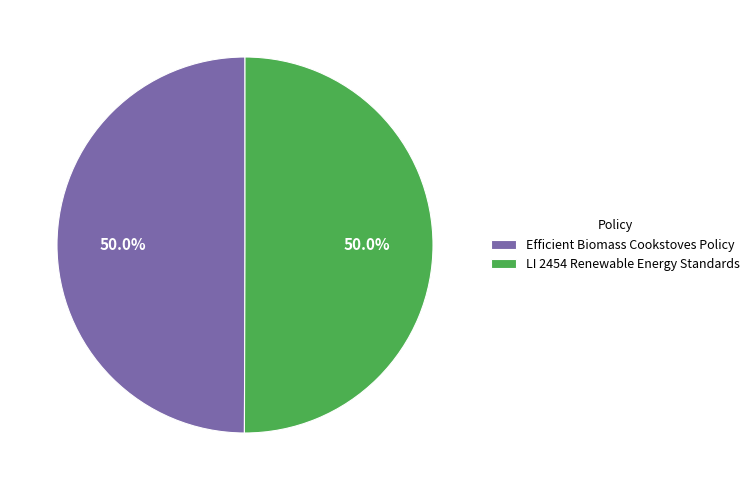

What is the ratio of the value at Efficient Biomass Cookstoves Policy to the value at LI 2454 Renewable Energy Standards?

1.0